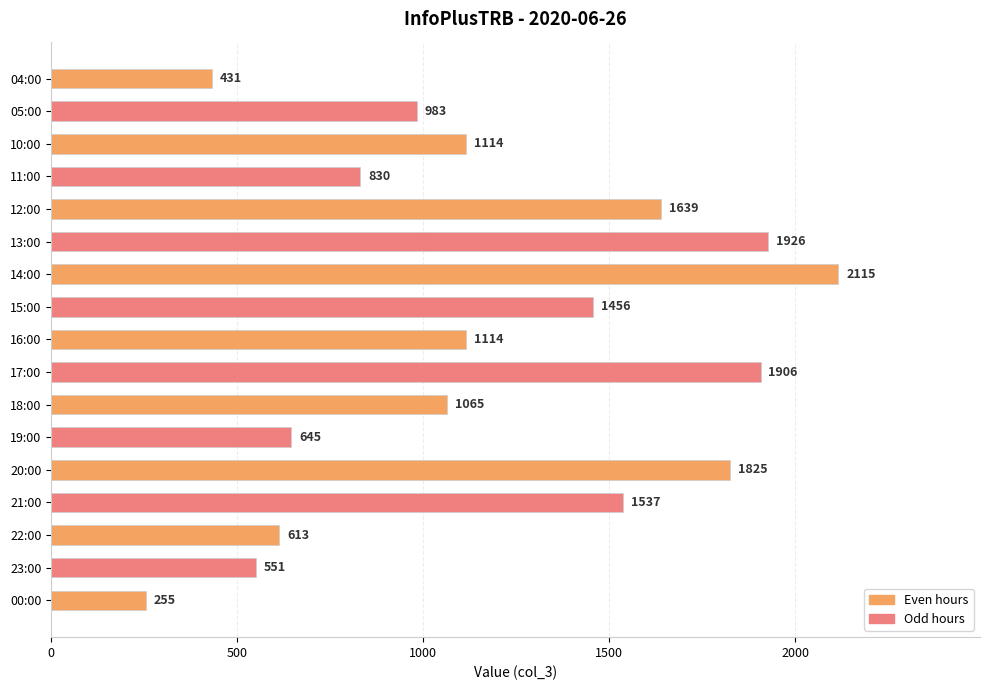

Which has a higher value, 11:00 or 14:00?

14:00